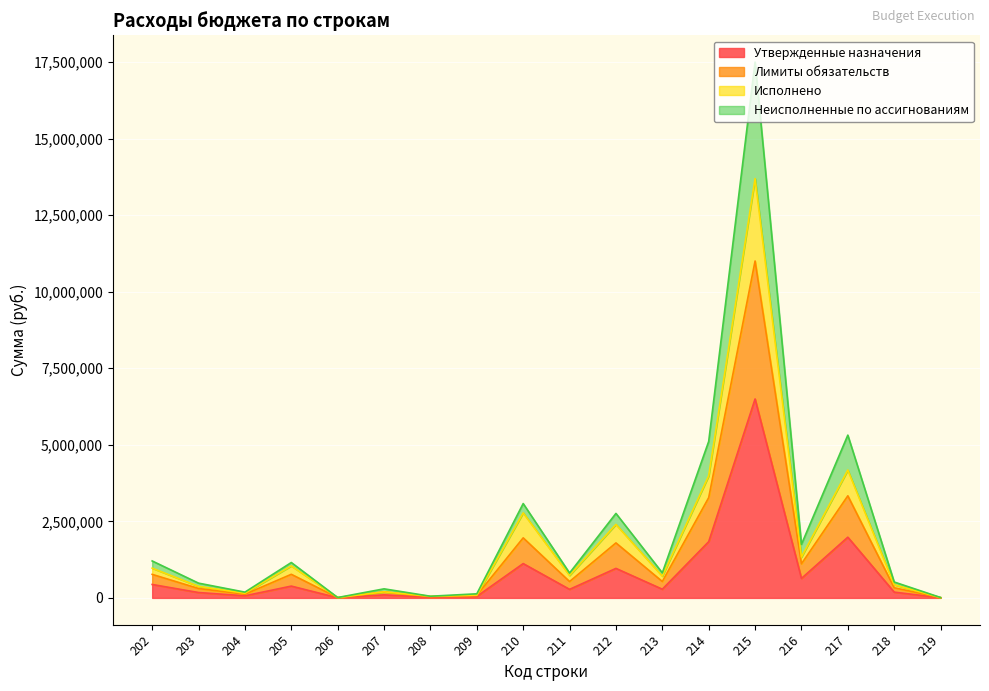

Is the value of Утвержденные назначения at 206 greater than the value of Исполнено at 216?

No